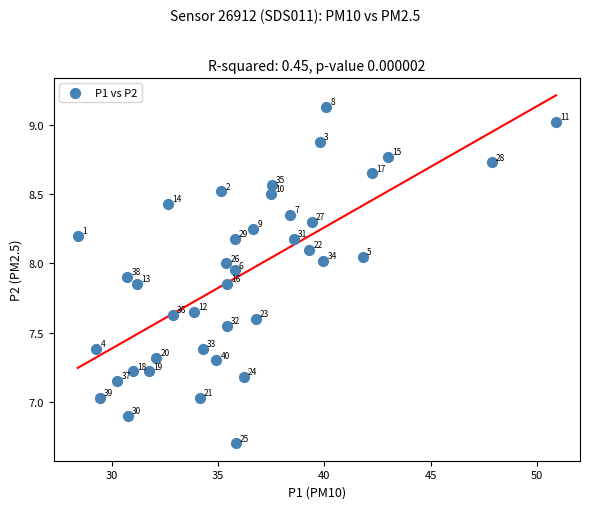

What is the range of X values (max minus min)?

22.5